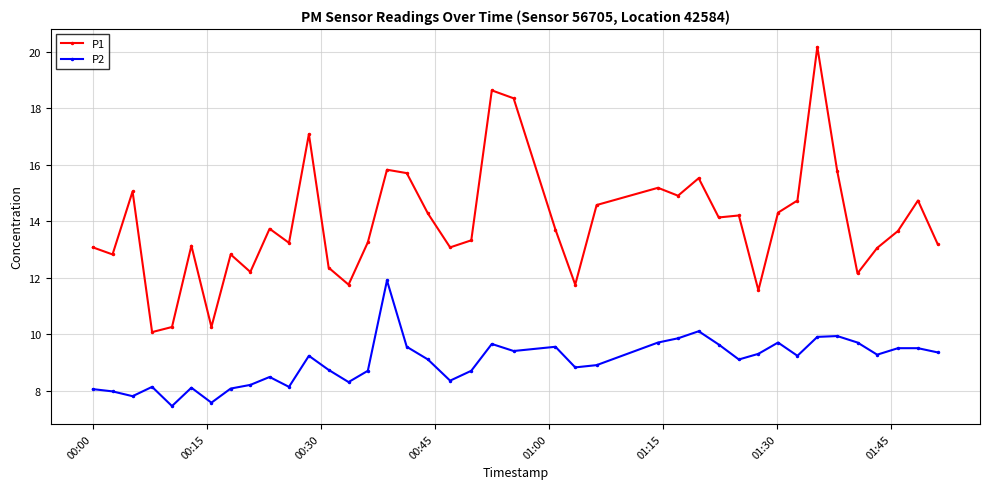

What is the greatest value displayed?

20.2